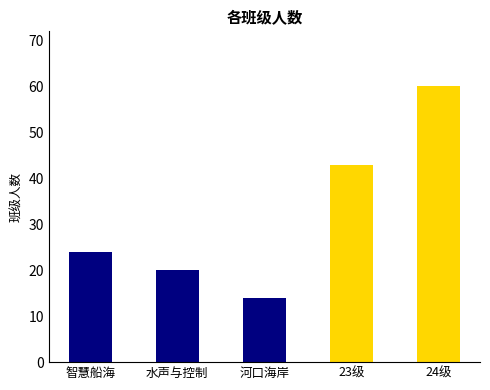

What is the approximate value at 水声与控制?

20